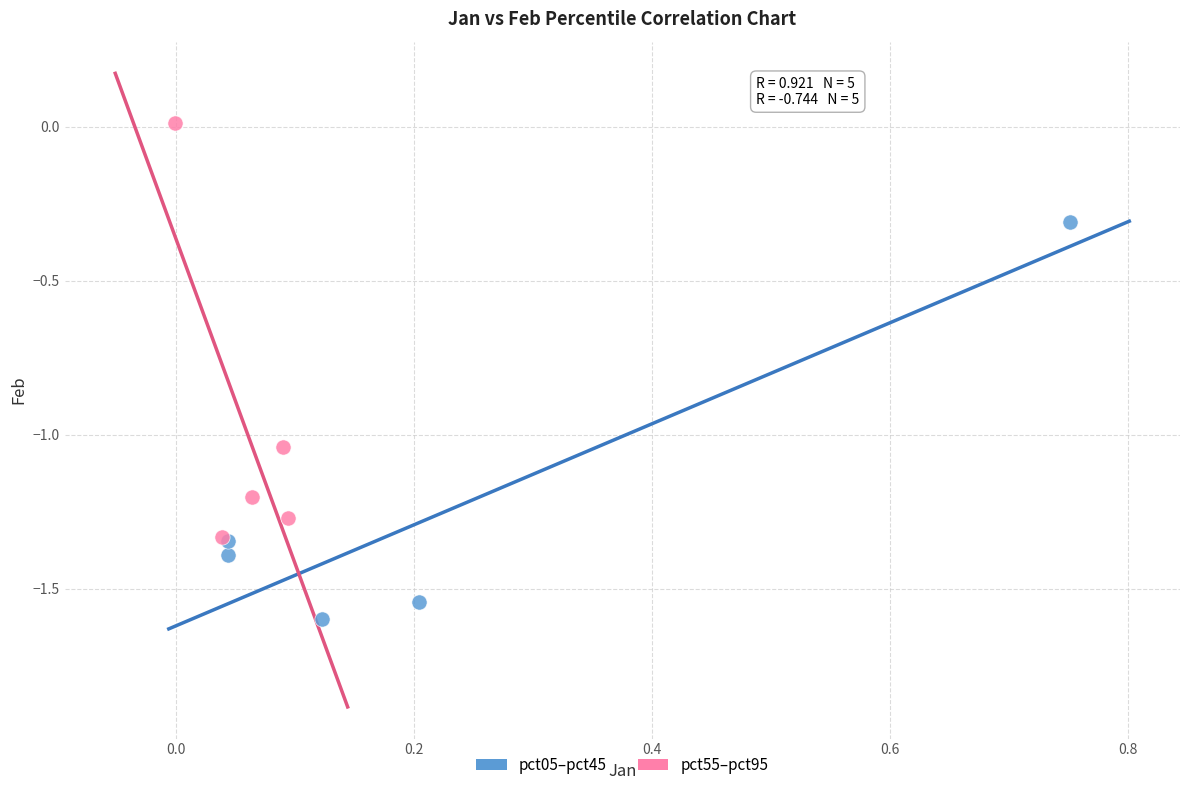

Which series has the widest spread of Y values?

pct55–pct95